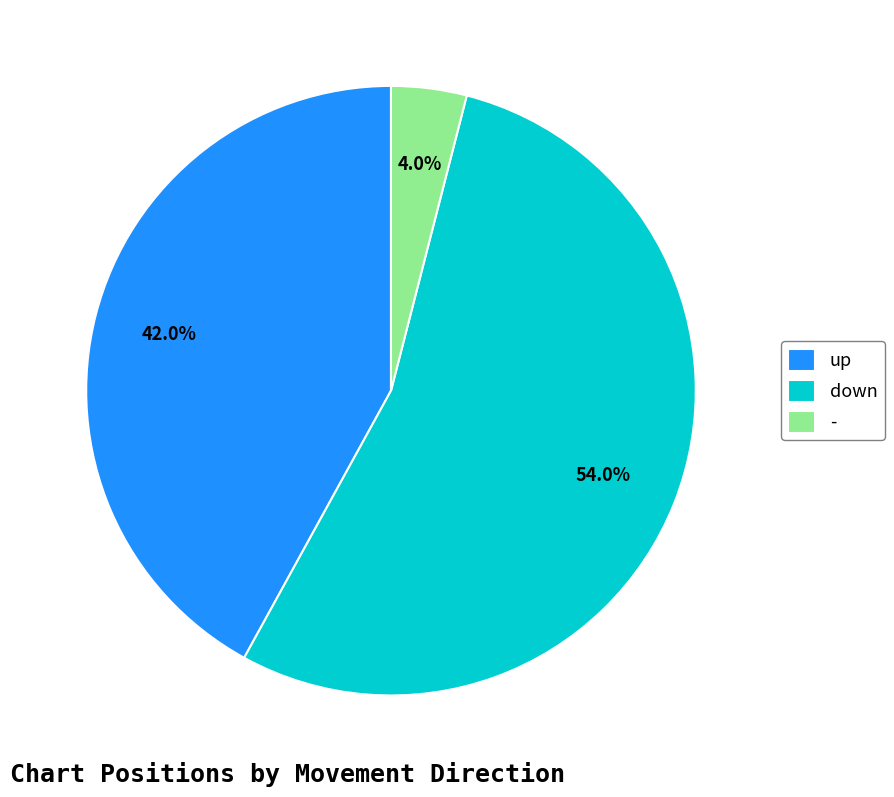

What percentage is the - slice, to the nearest percent?

4%